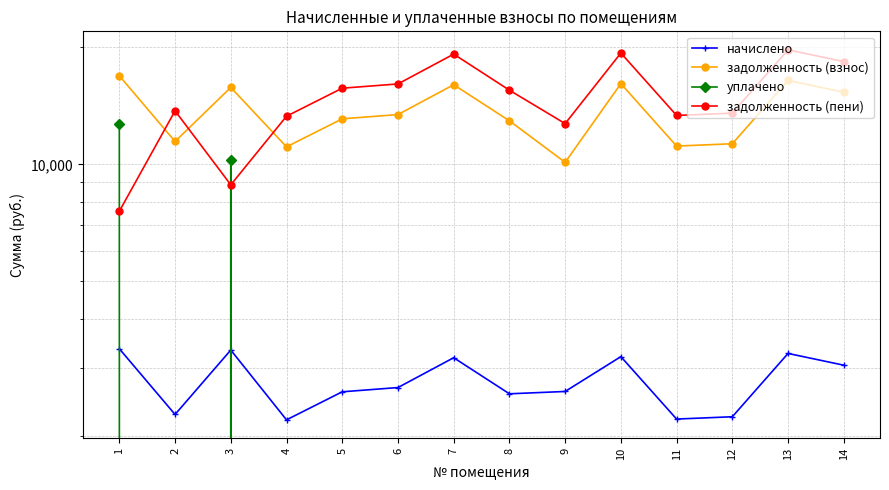

True or false: уплачено and задолженность (пени) intersect in this chart.

True